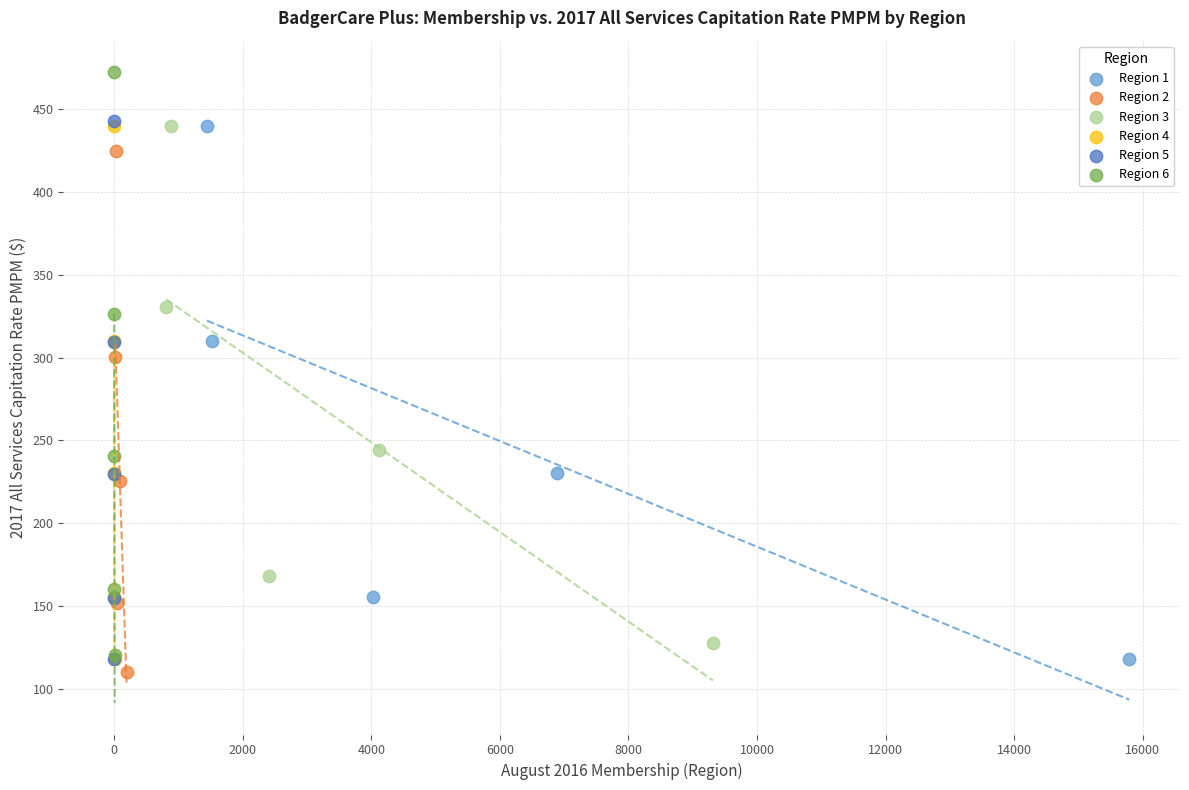

Which series has the widest spread of Y values?

Region 6